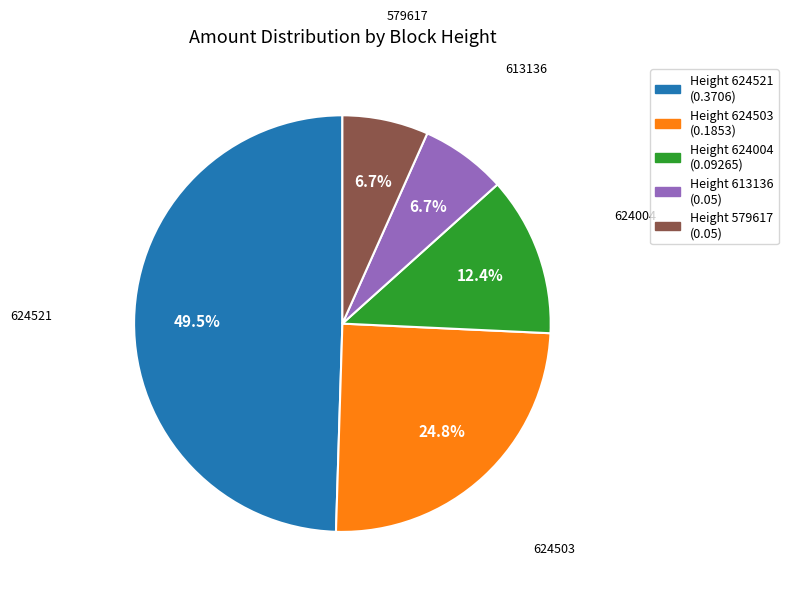

Is it true that 624503 is 32% of the pie?

False